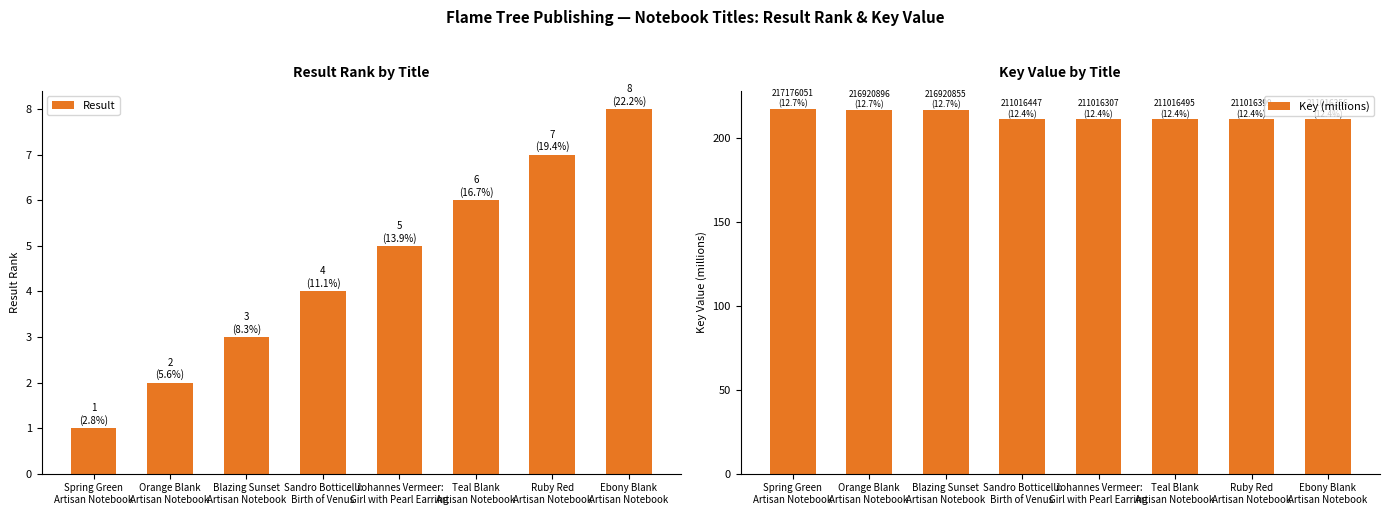

Reading left to right, list all the values displayed in this chart.

Result: Spring Green
Artisan Notebook=1.0	Orange Blank
Artisan Notebook=2.0	Blazing Sunset
Artisan Notebook=3.0	Sandro Botticelli:
Birth of Venus=4.0	Johannes Vermeer:
Girl with Pearl Earring=5.0	Teal Blank
Artisan Notebook=6.0	Ruby Red
Artisan Notebook=7.0	Ebony Blank
Artisan Notebook=8.0
Key (millions): Spring Green
Artisan Notebook=217.2	Orange Blank
Artisan Notebook=216.9	Blazing Sunset
Artisan Notebook=216.9	Sandro Botticelli:
Birth of Venus=211.0	Johannes Vermeer:
Girl with Pearl Earring=211.0	Teal Blank
Artisan Notebook=211.0	Ruby Red
Artisan Notebook=211.0	Ebony Blank
Artisan Notebook=211.0